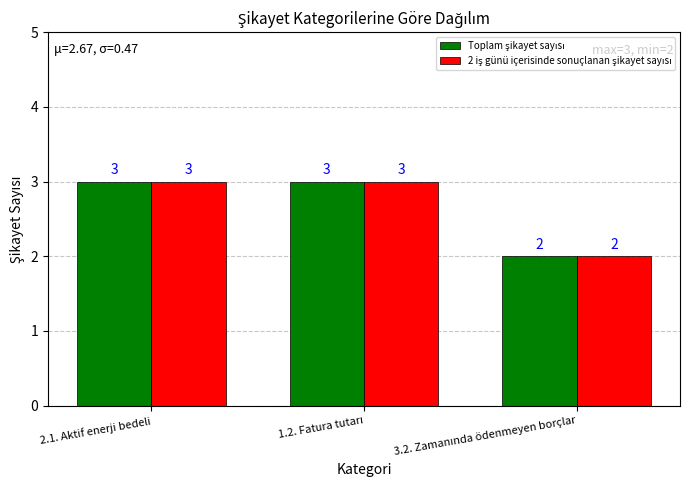

What is the maximum value shown in the chart?

3